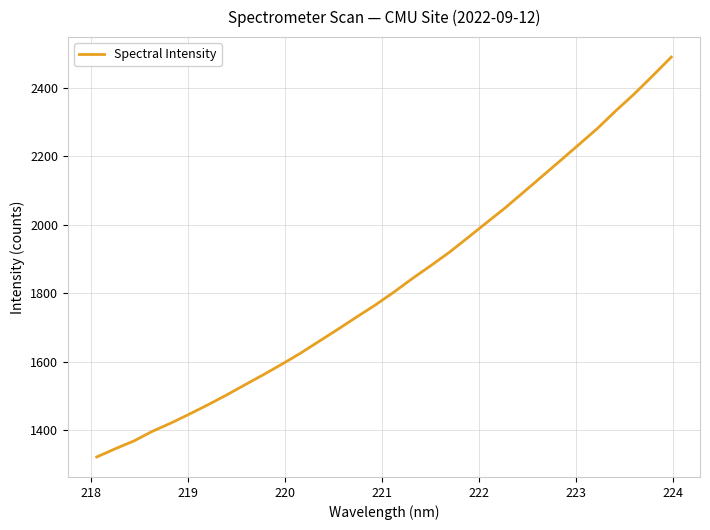

What is the difference between the maximum and minimum values?

1167.5